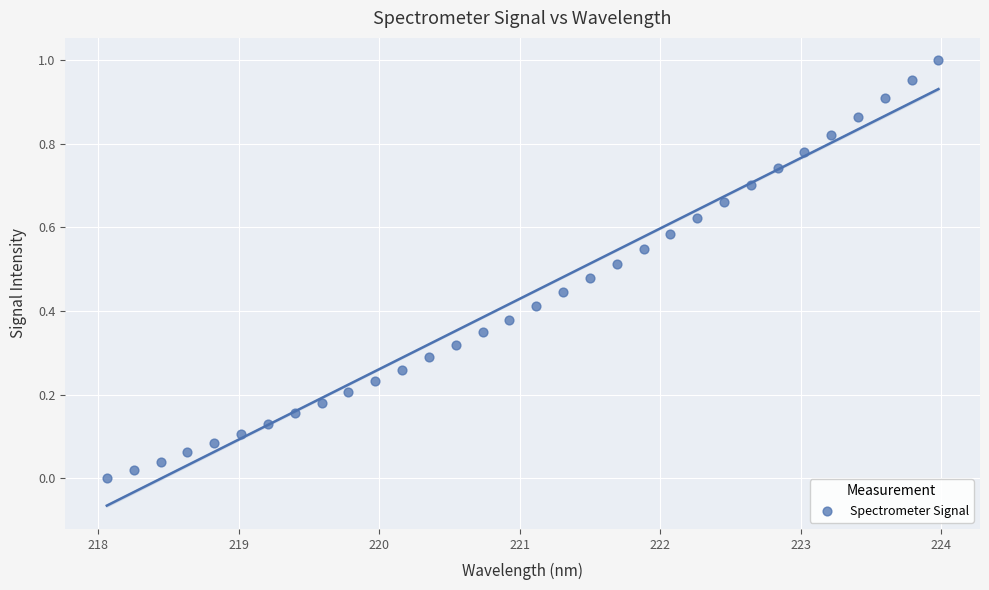

What is the range of X values (max minus min)?

5.9